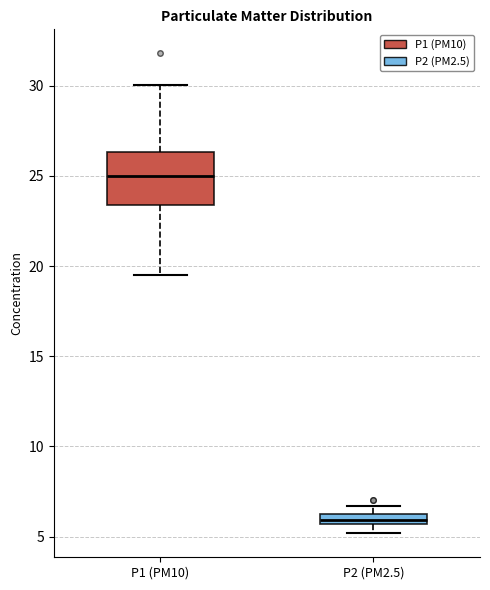

Which box is the tallest, from its lower edge to its upper edge?

P1 (PM10)